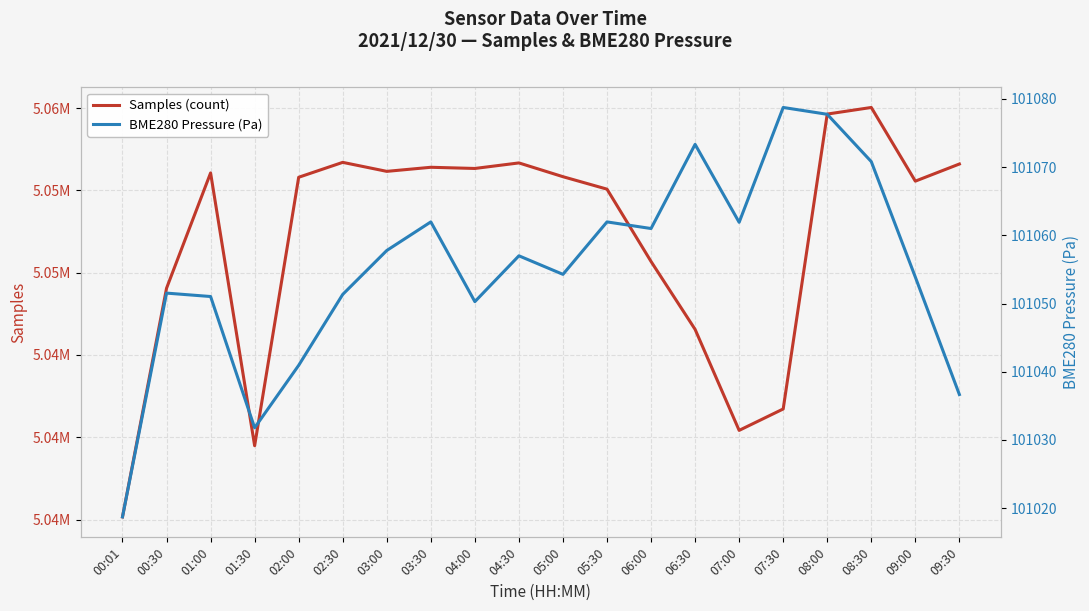

What is the label of the 4th point from the left?

01:30